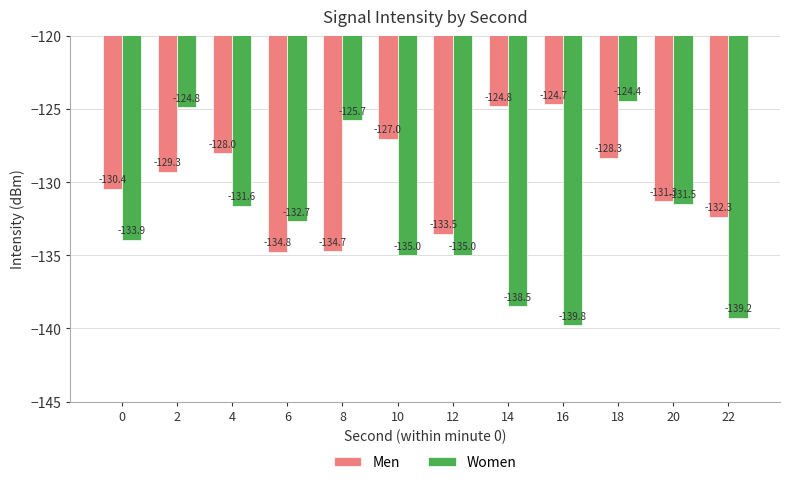

What is the value of the Women bar at the 7th from the left?

-135.0